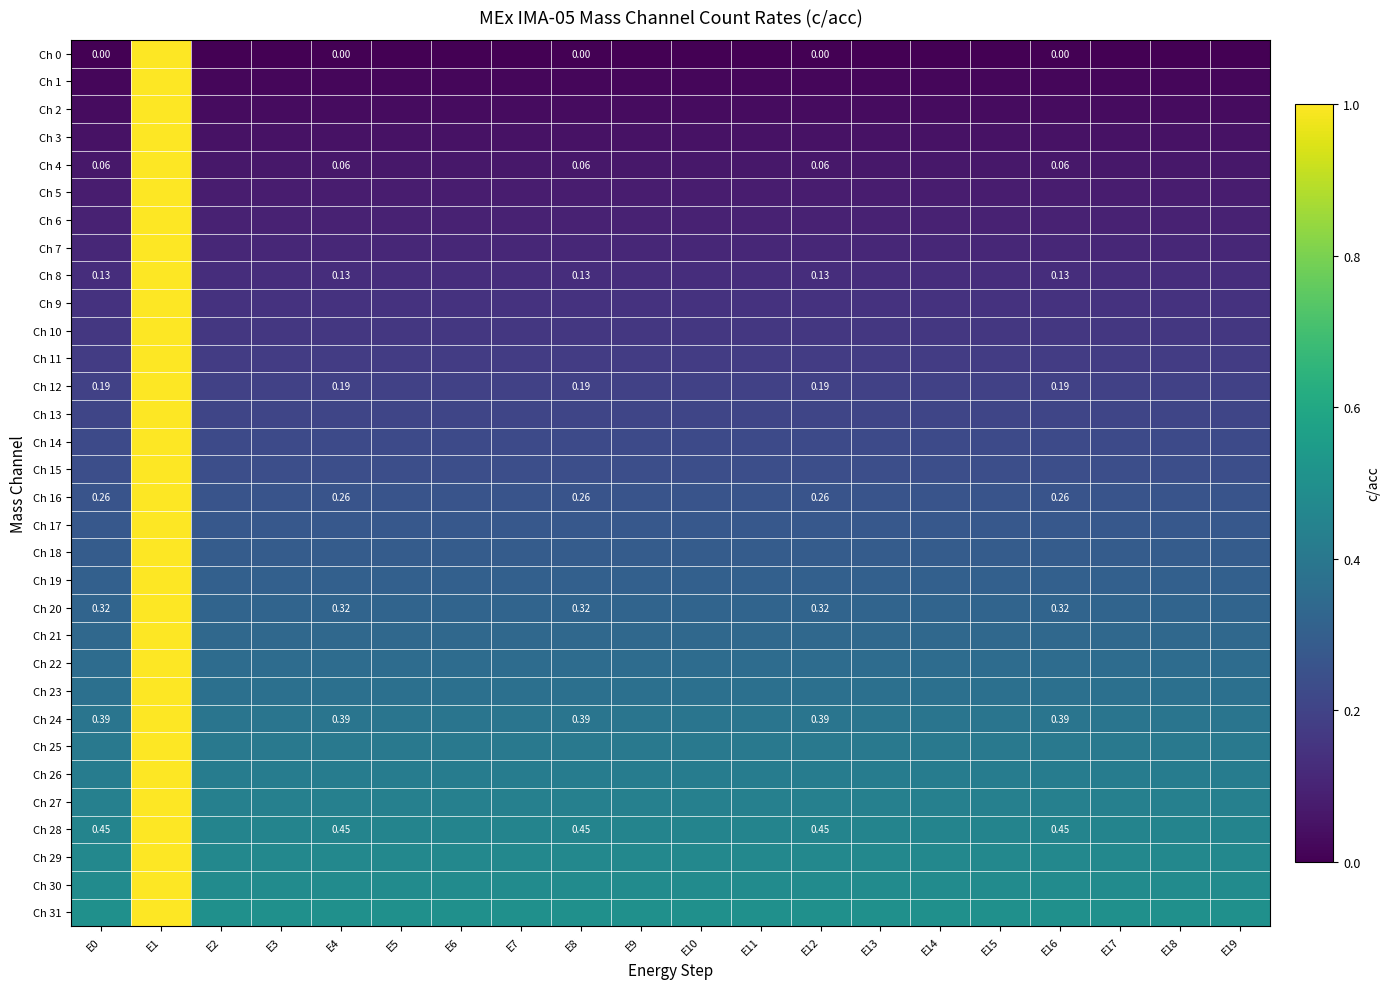

Which series has the widest spread of values?

Ch 0